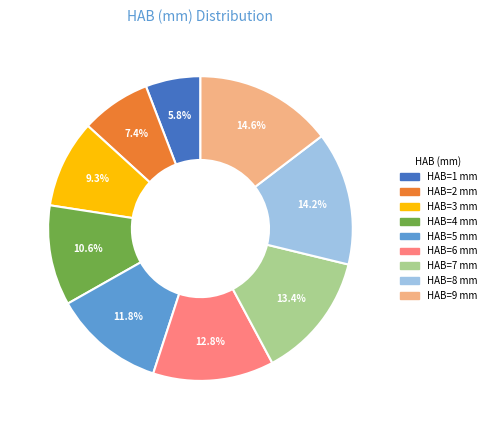

How many slices are in this pie chart?

9